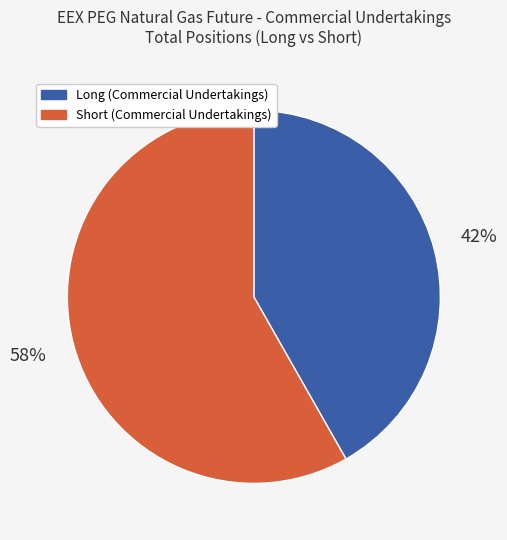

Is Short (Commercial Undertakings) the majority of the pie?

Yes